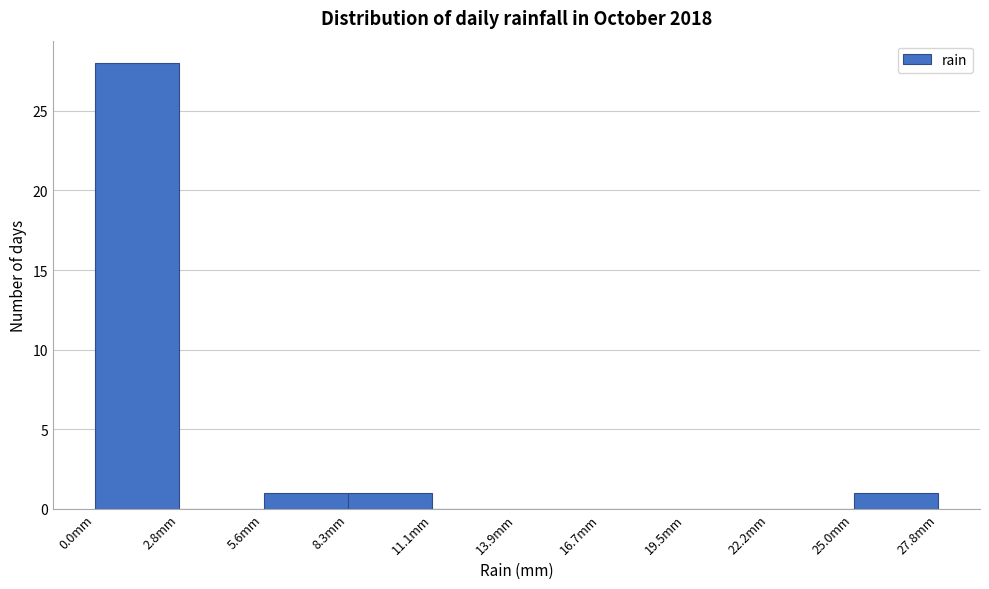

Reading left to right, transcribe this chart: for each bar, give the range it covers on the x-axis and its height. Neither the bar edges nor the heights are printed on the chart, so give them approximately, as read against the axes.

0.0 to 3.0: 28
3.0 to 5.5: 0
5.5 to 8.5: 1
8.5 to 11.0: 1
11.0 to 14.0: 0
14.0 to 16.5: 0
16.5 to 19.5: 0
19.5 to 22.0: 0
22.0 to 25.0: 0
25.0 to 28.0: 1